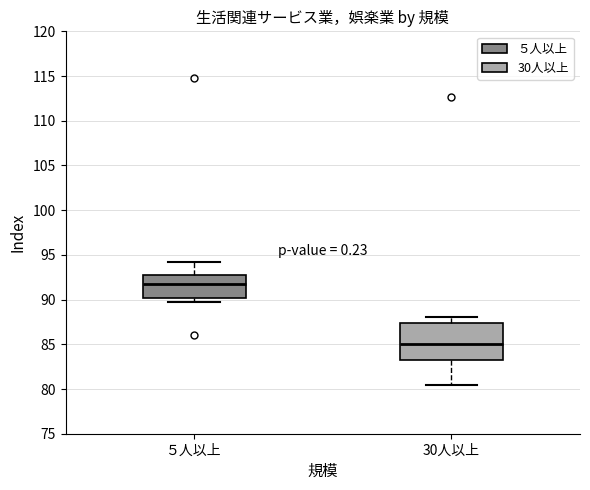

Comparing the boxes themselves (not the whiskers), which one is the tallest?

30人以上